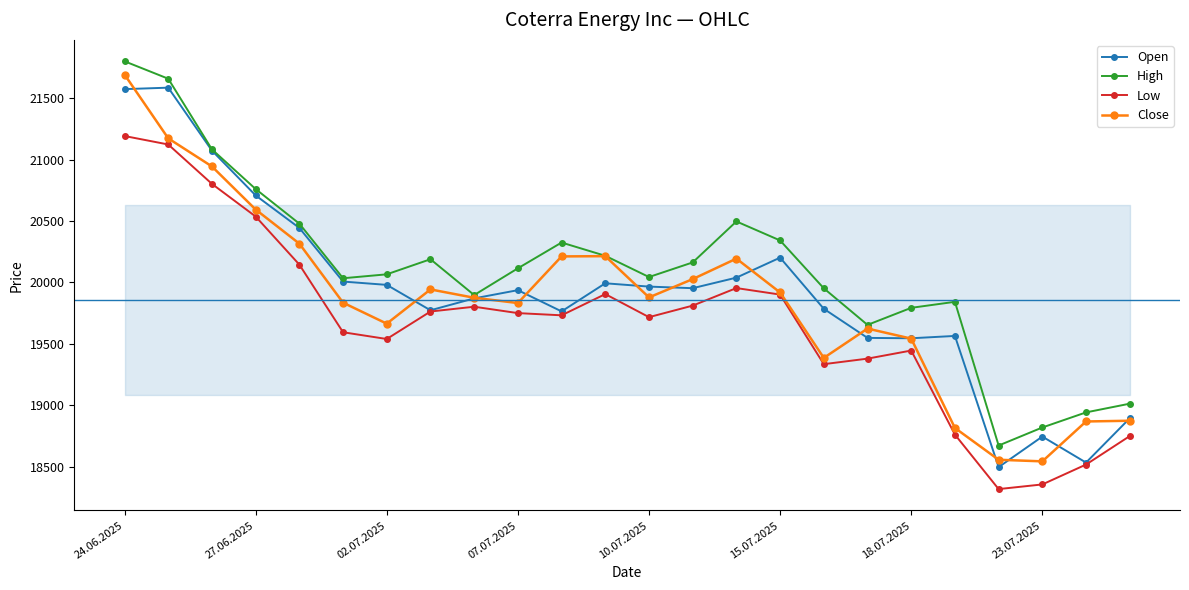

Rank the series by their maximum value, from lowest to highest.

Low, Open, Close, High